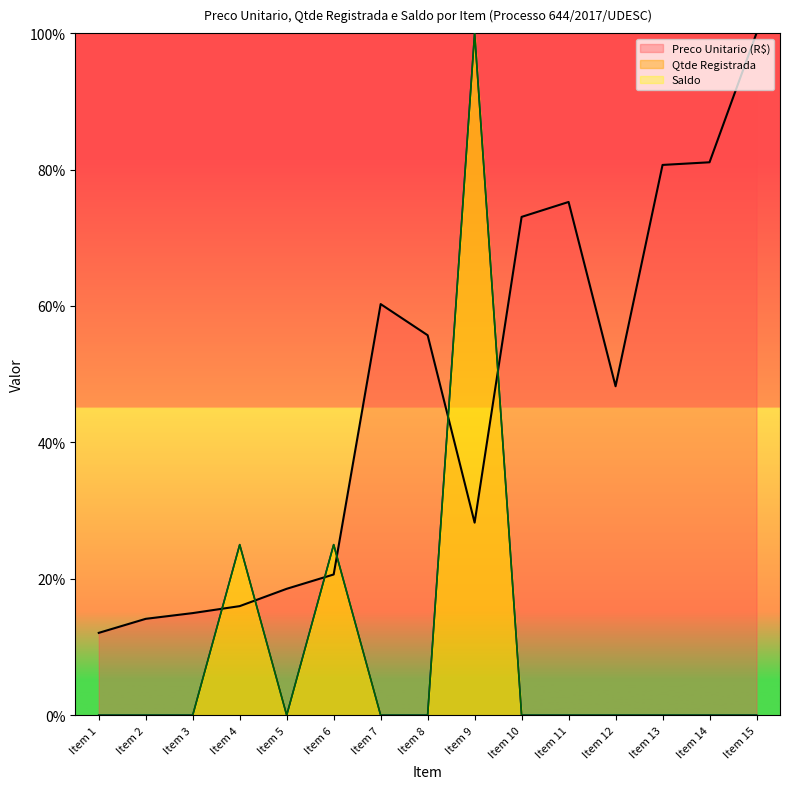

Is the value of Preco Unitario (R$) at Item 11 greater than the value of Saldo at Item 3?

Yes